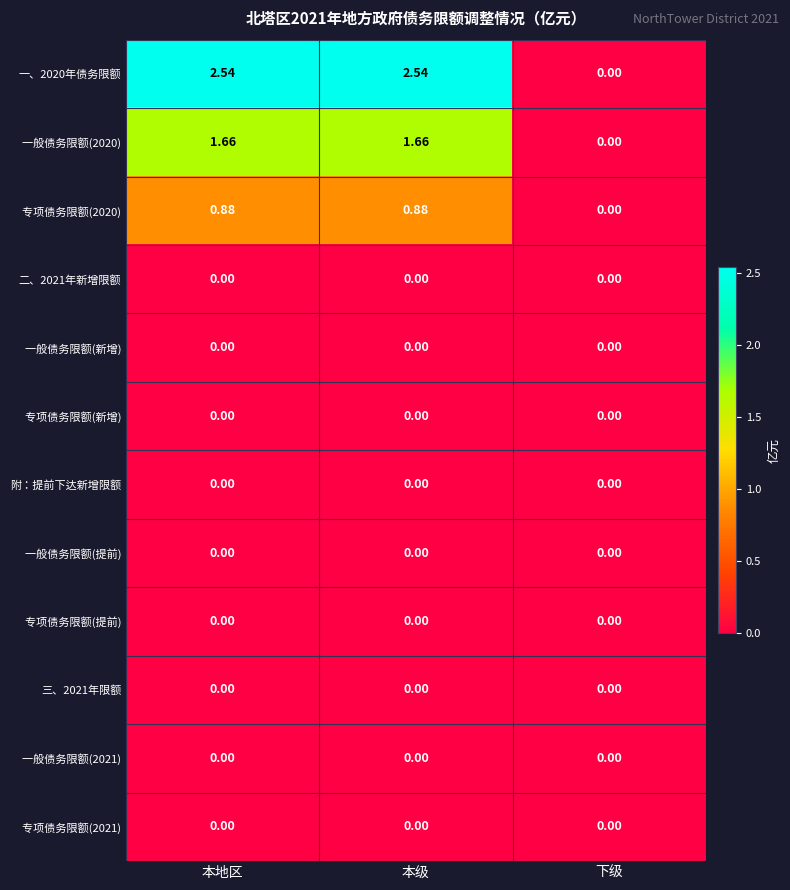

At which label is 一、2020年债务限额 closest to 1?

下级